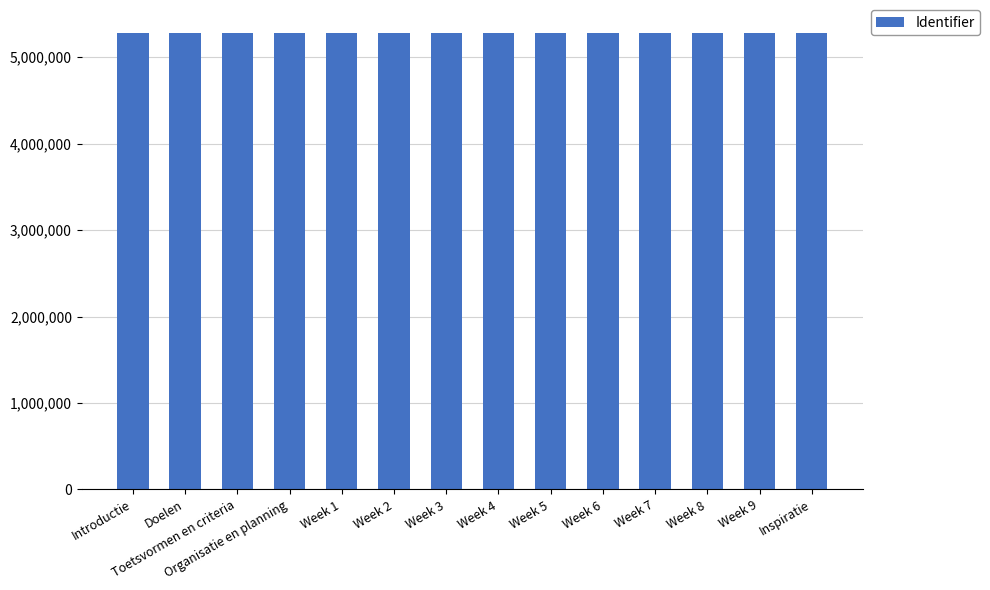

What is the minimum value shown in the chart?

5281601